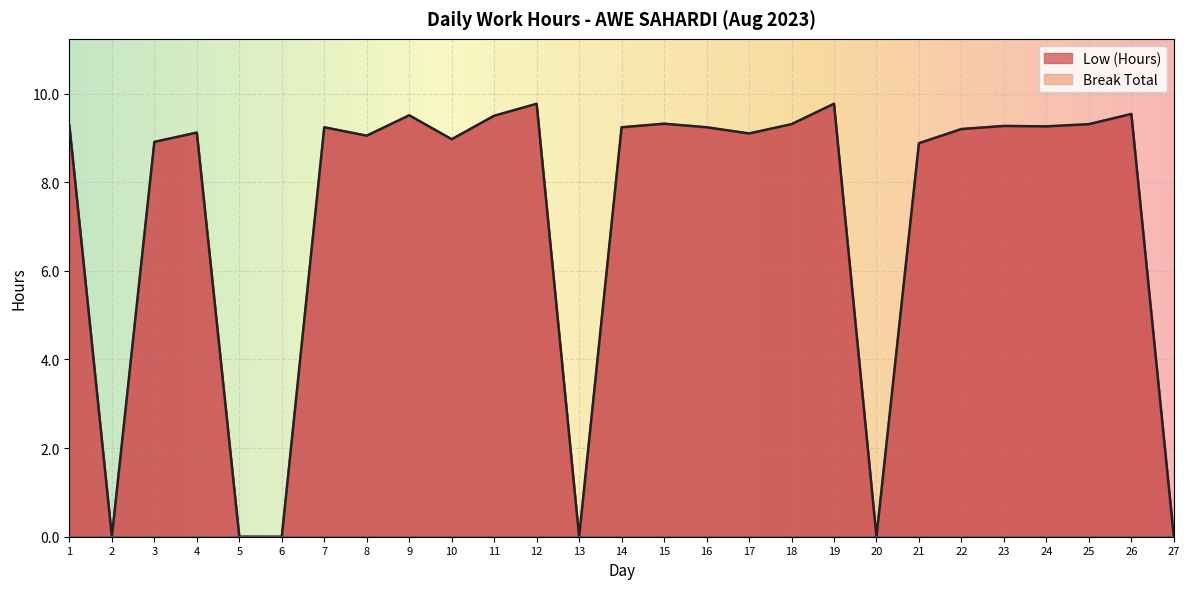

List the labels in order of value, largest first.

12, 19, 26, 9, 11, 15, 18, 25, 1, 23, 24, 7, 14, 16, 22, 4, 17, 8, 10, 3, 21, 2, 5, 6, 13, 20, 27